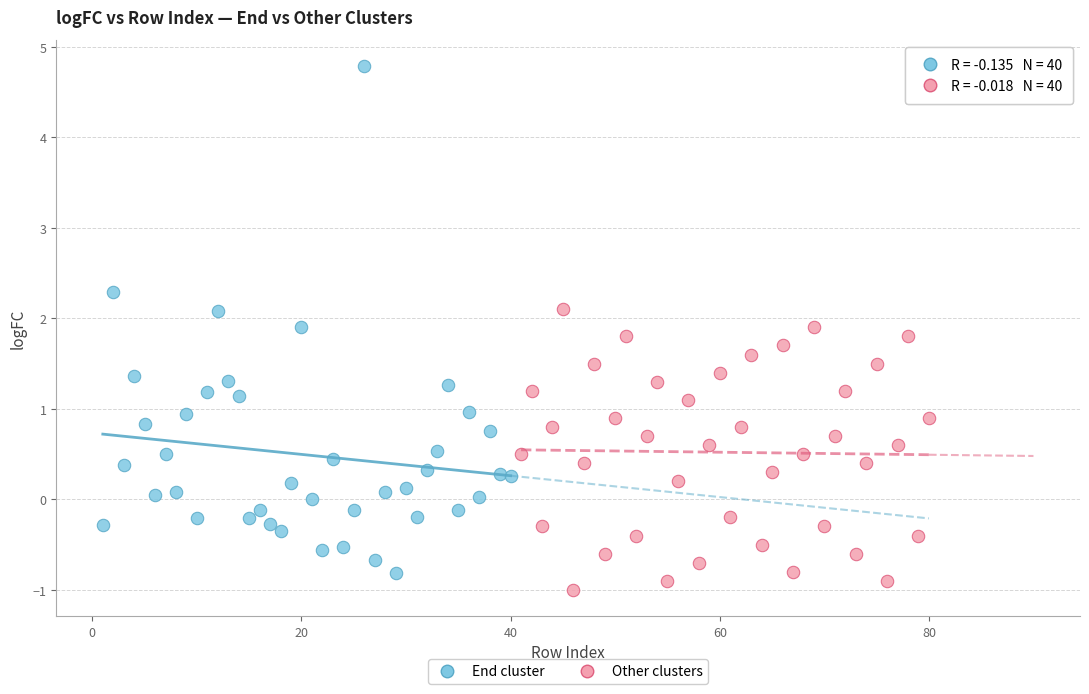

Which series contains the highest Y value?

End cluster